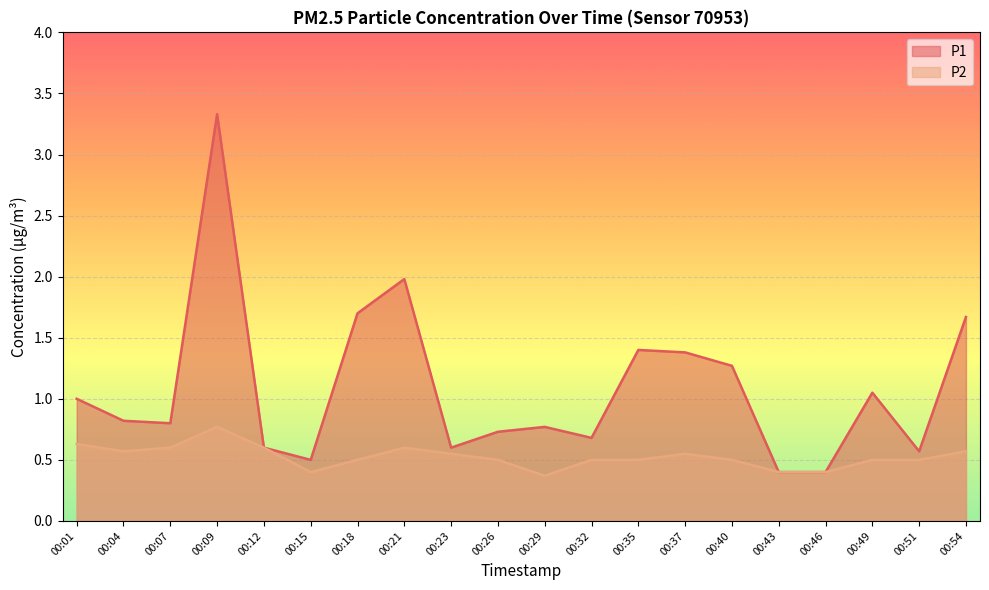

Between 00:23 and 00:49, which series saw the biggest shift?

P1